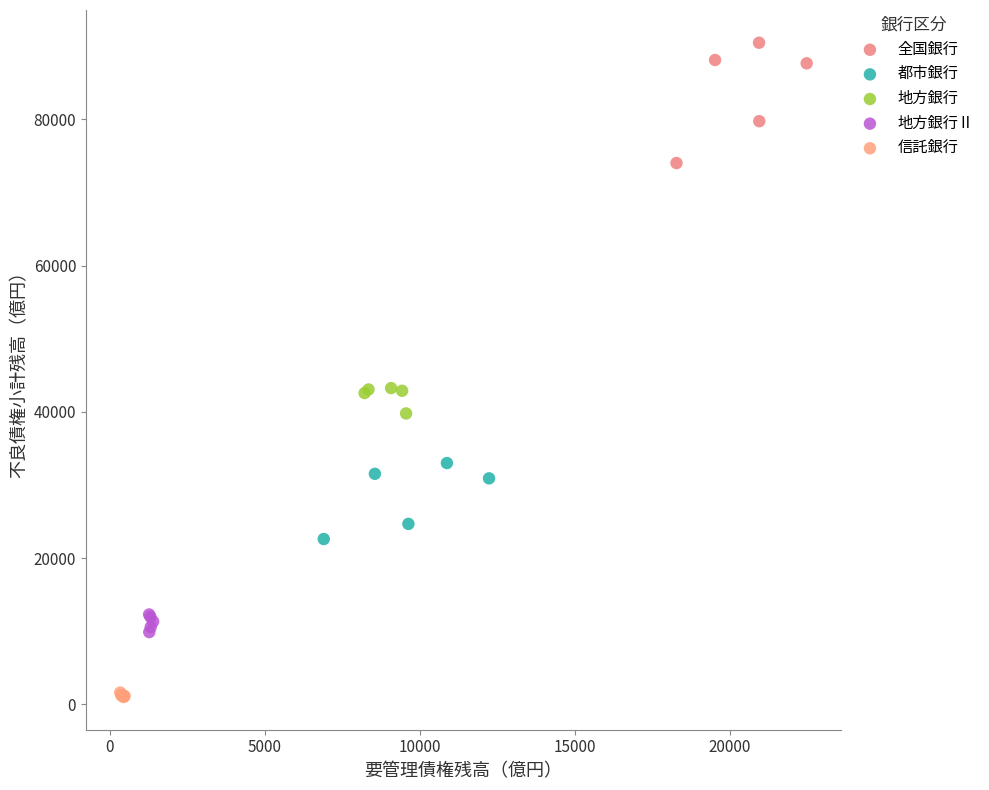

Which series has the widest spread of Y values?

全国銀行